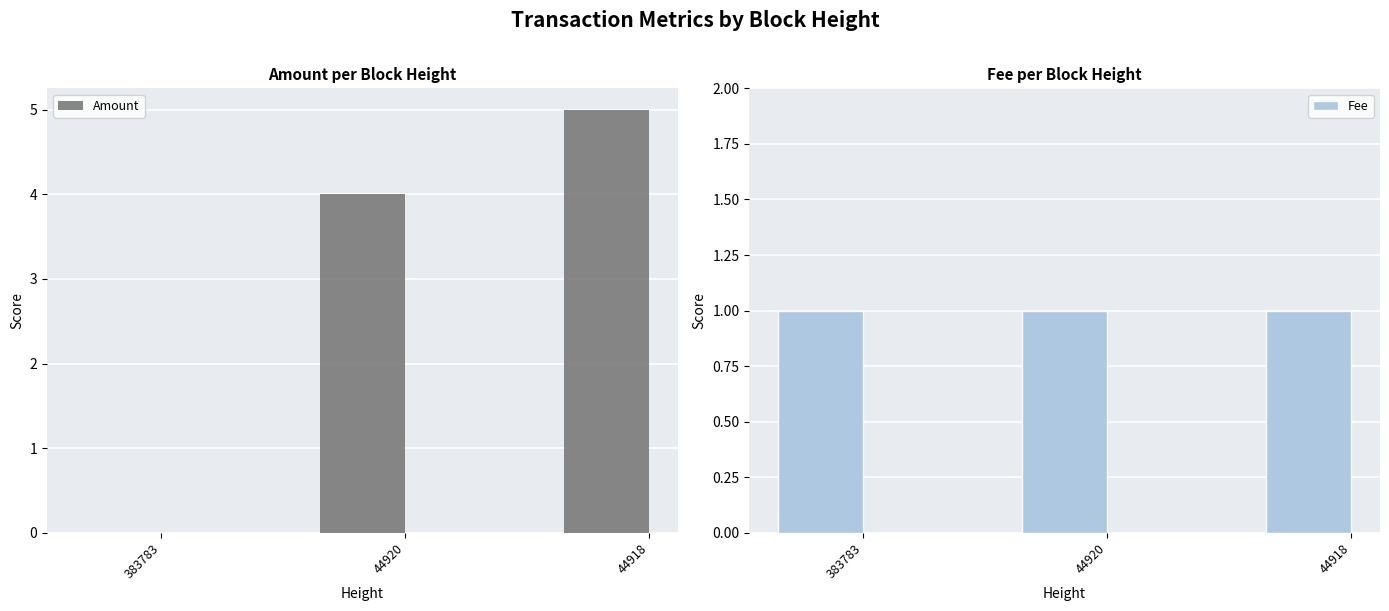

Reading left to right, what are all the values shown in this chart?

Amount: 0	4	5
Fee: 1	1	1